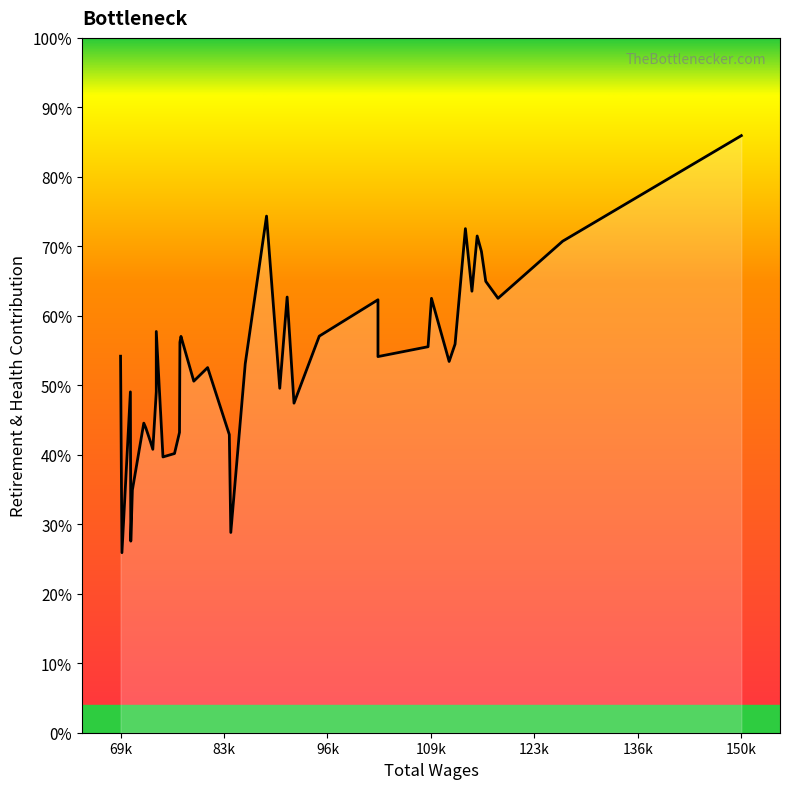

What is the sum of all values?

1703913